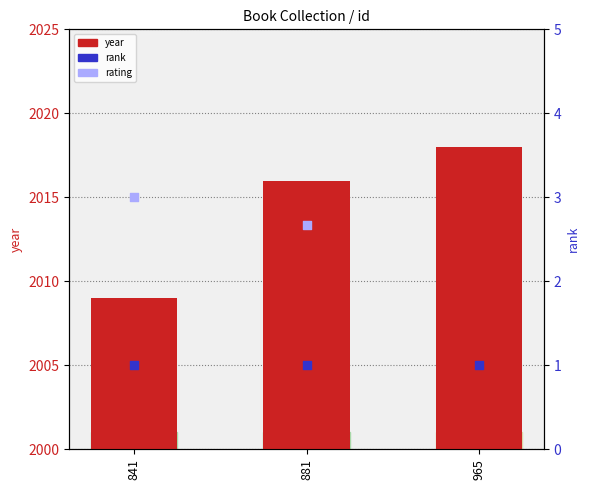

What are all the series names shown in the legend?

year, rank, rating (scaled)